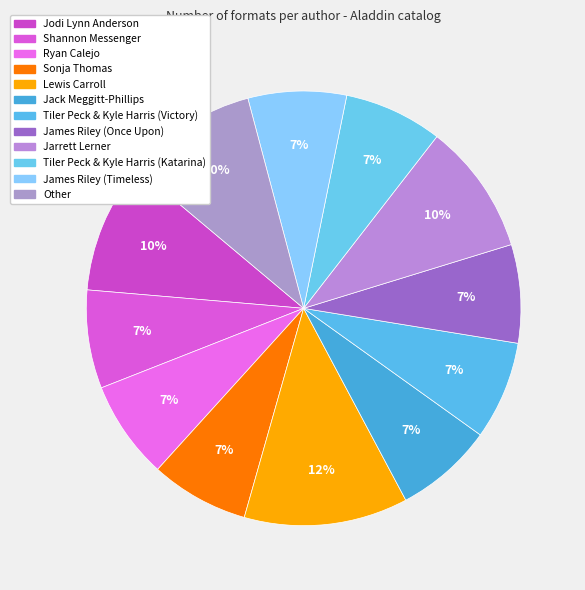

Count the number of slices in the pie.

12